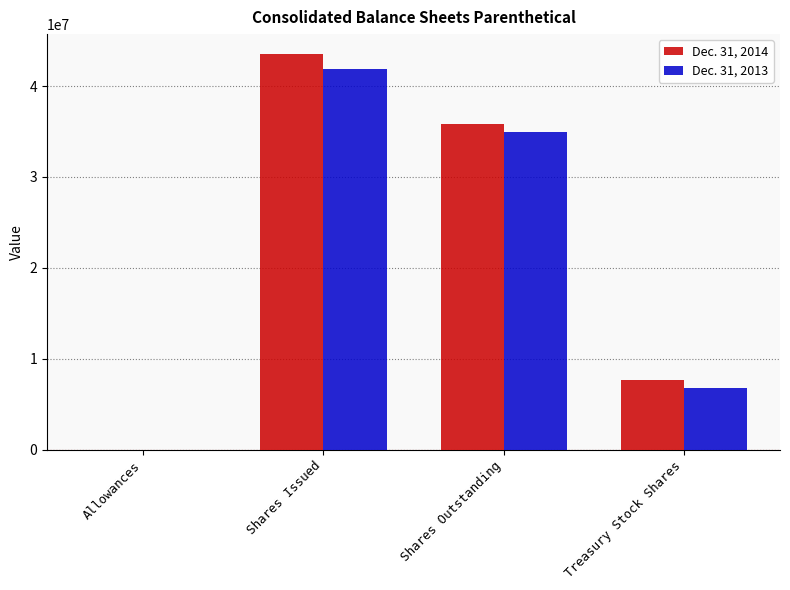

Are the bars grouped side by side (vs. stacked)?

Yes